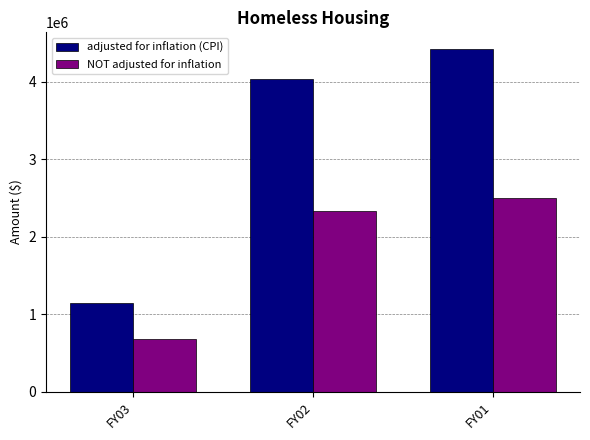

Which category has the lowest value in the NOT adjusted for inflation series?

FY03